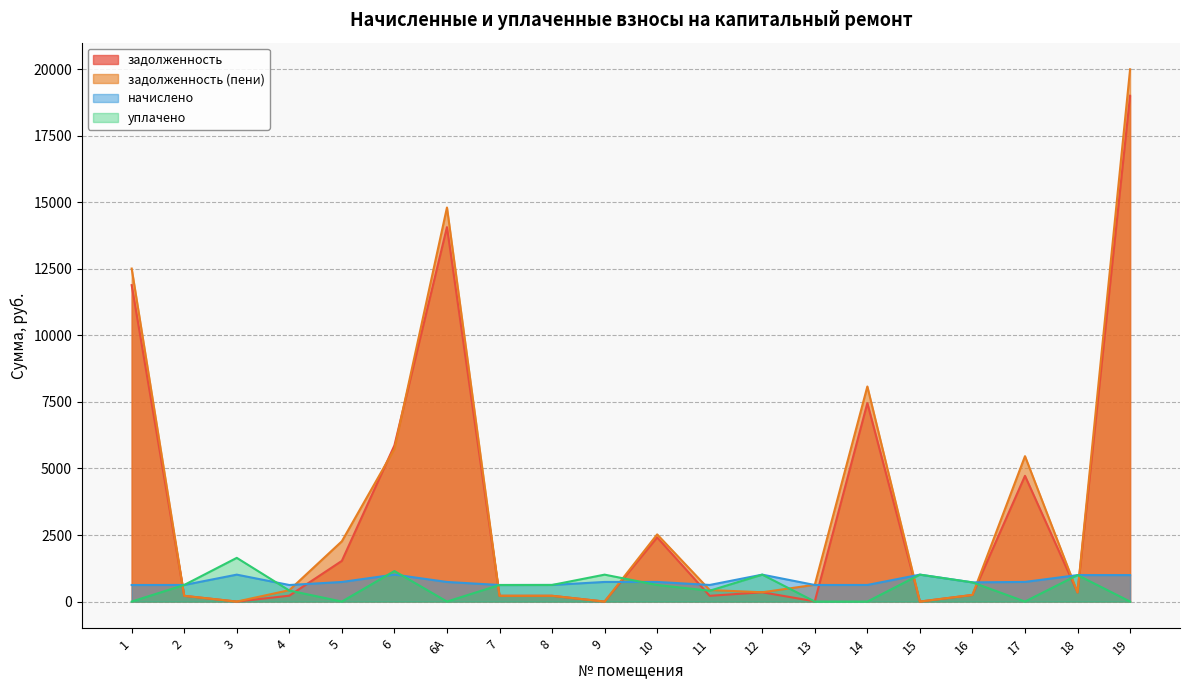

Is the value of задолженность (пени) at 13 greater than the value of задолженность at 15?

Yes